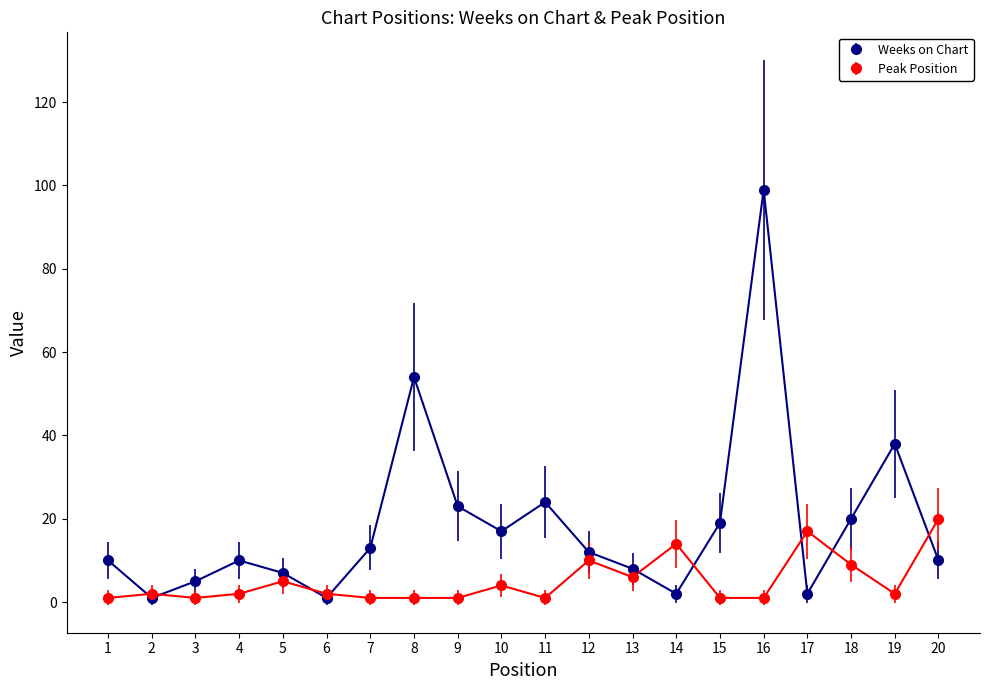

How many values in the Weeks on Chart series are below 12?

10